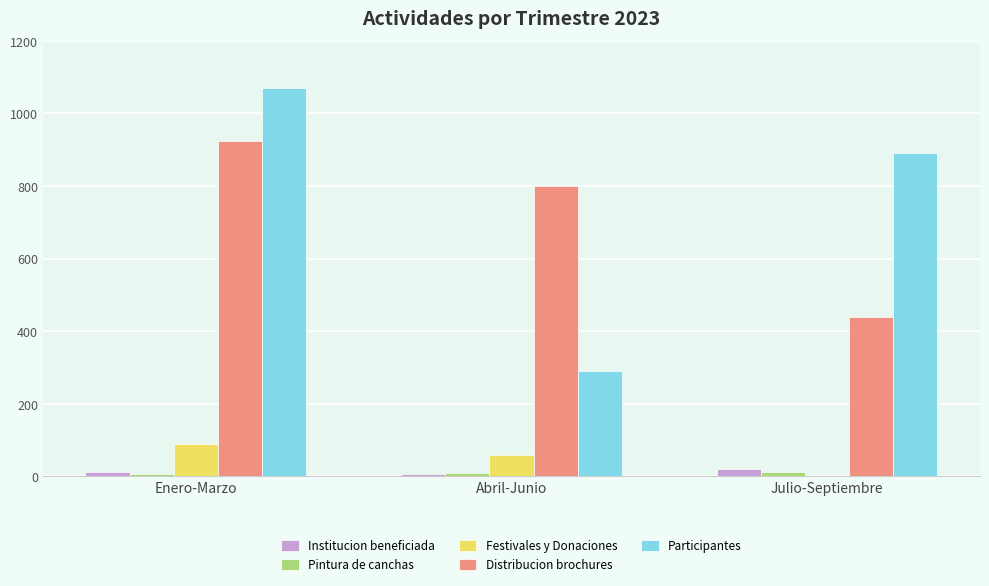

At which category does the chart reach its peak across all series?

Enero-Marzo